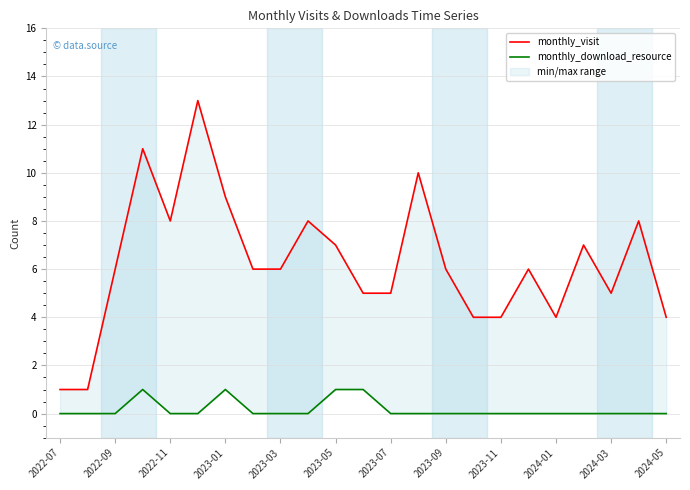

How many data points does each series have?

23